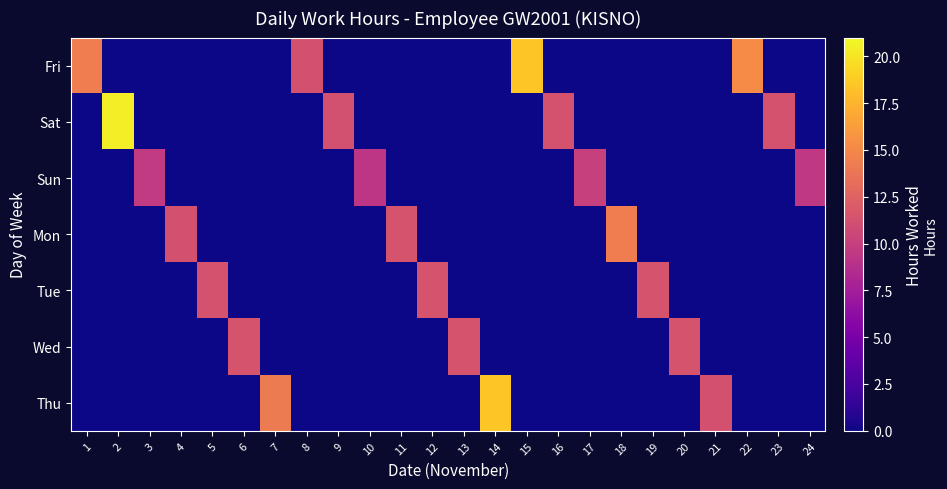

At which category does the chart reach its minimum across all series?

2